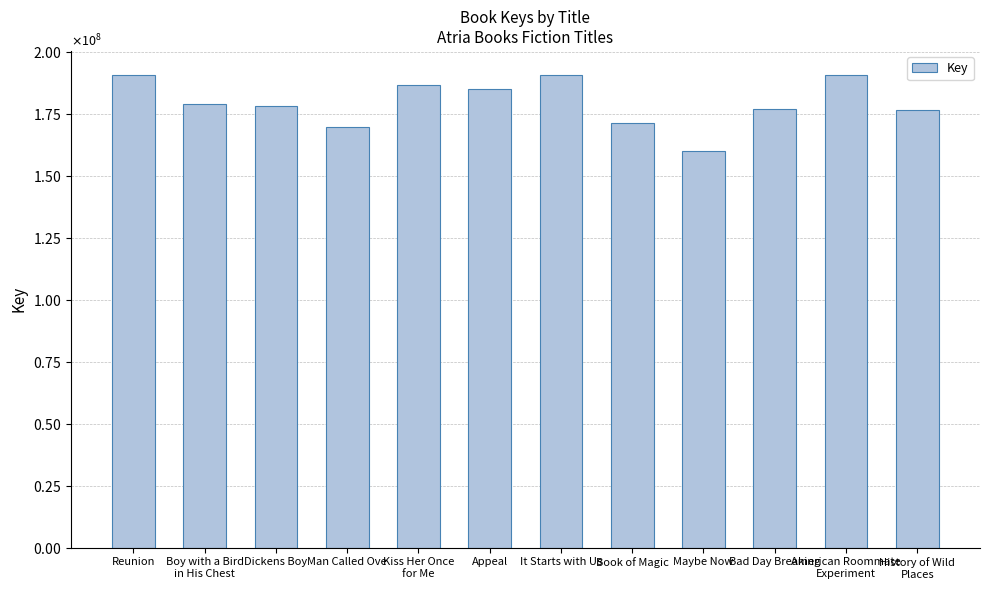

Between Man Called Ove and Dickens Boy, which is larger?

Dickens Boy